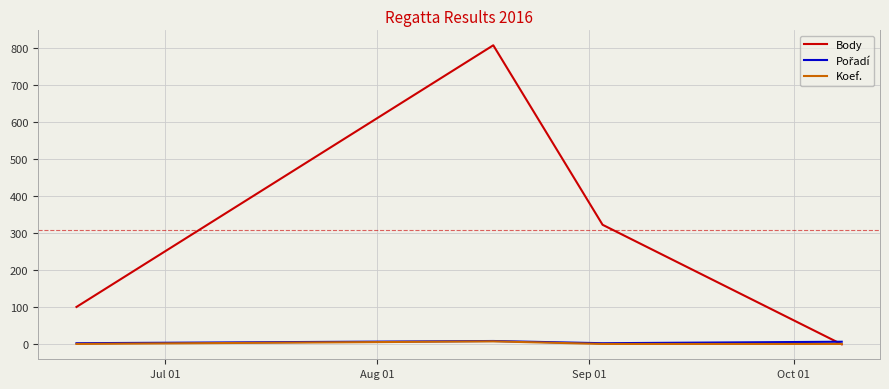

Which series has the largest total across all categories?

Body